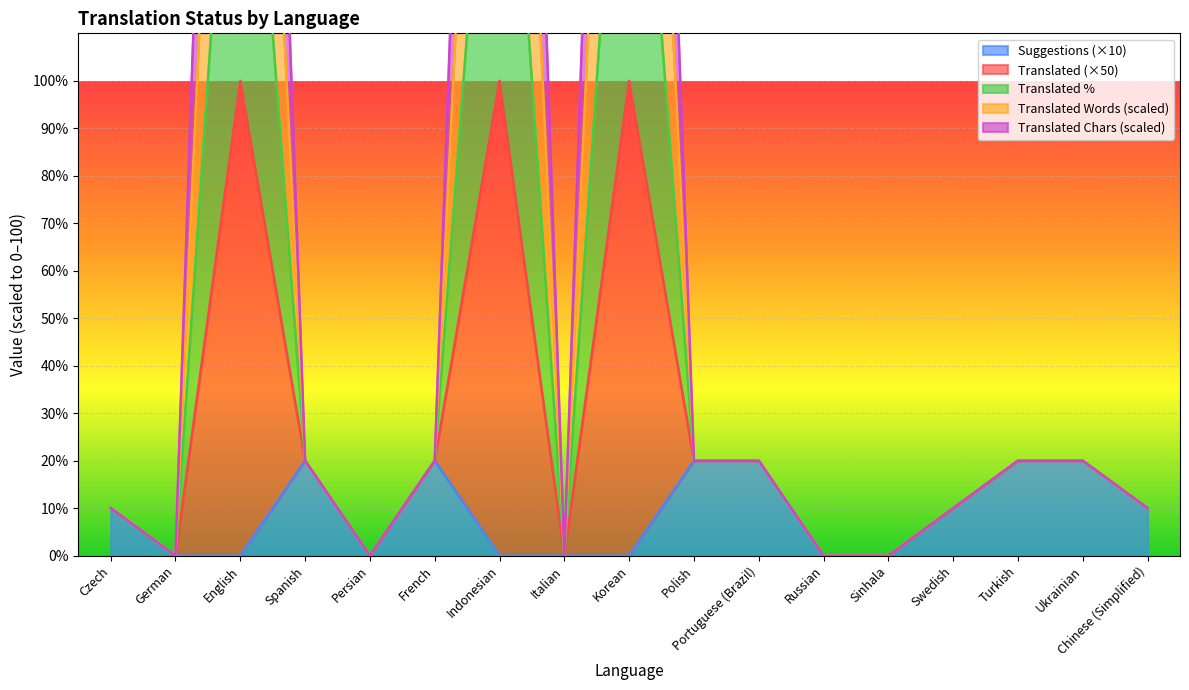

True or false: suggestions has a value of 10 at Turkish.

False